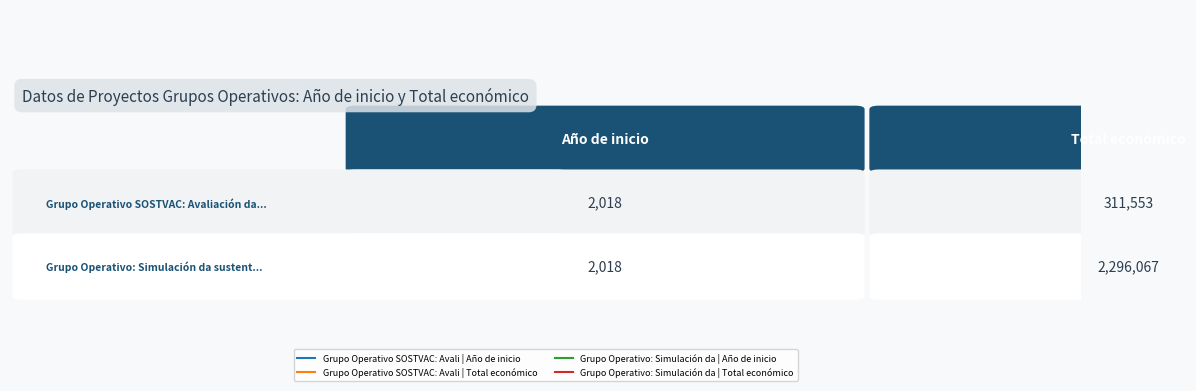

True or false: Grupo Operativo SOSTVAC has a value of 2018 at Año de inicio.

True